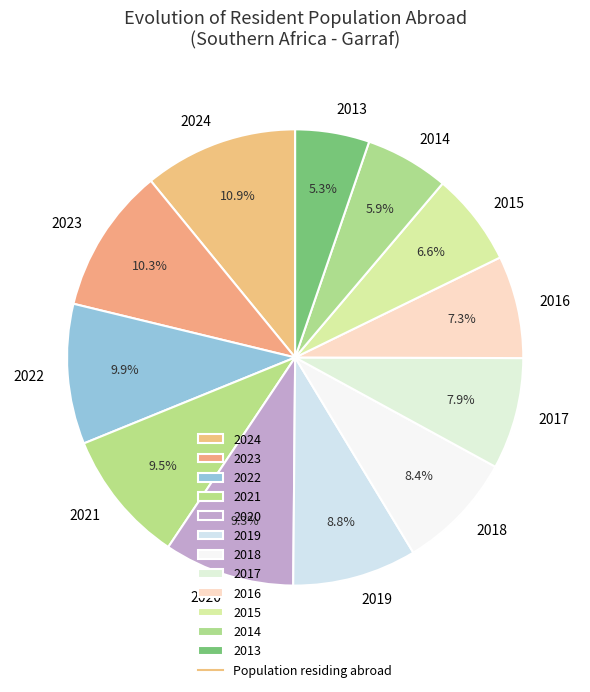

The 2023 slice represents 3% of the pie. True or false?

False